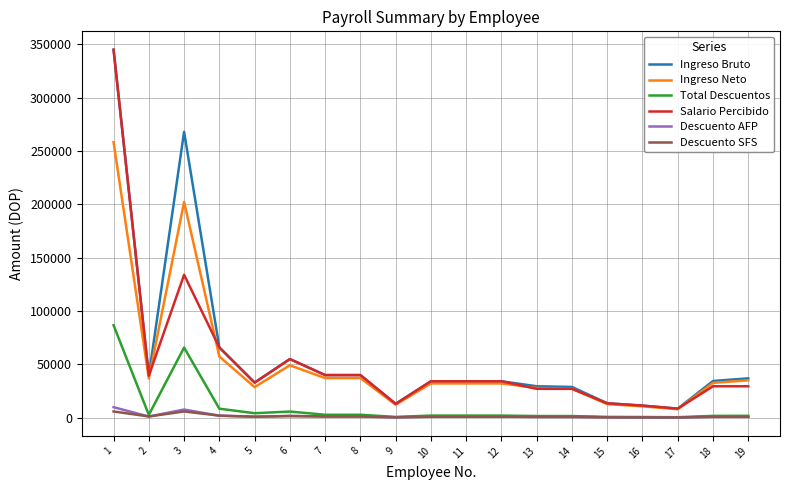

What is the greatest value displayed?

345000.0